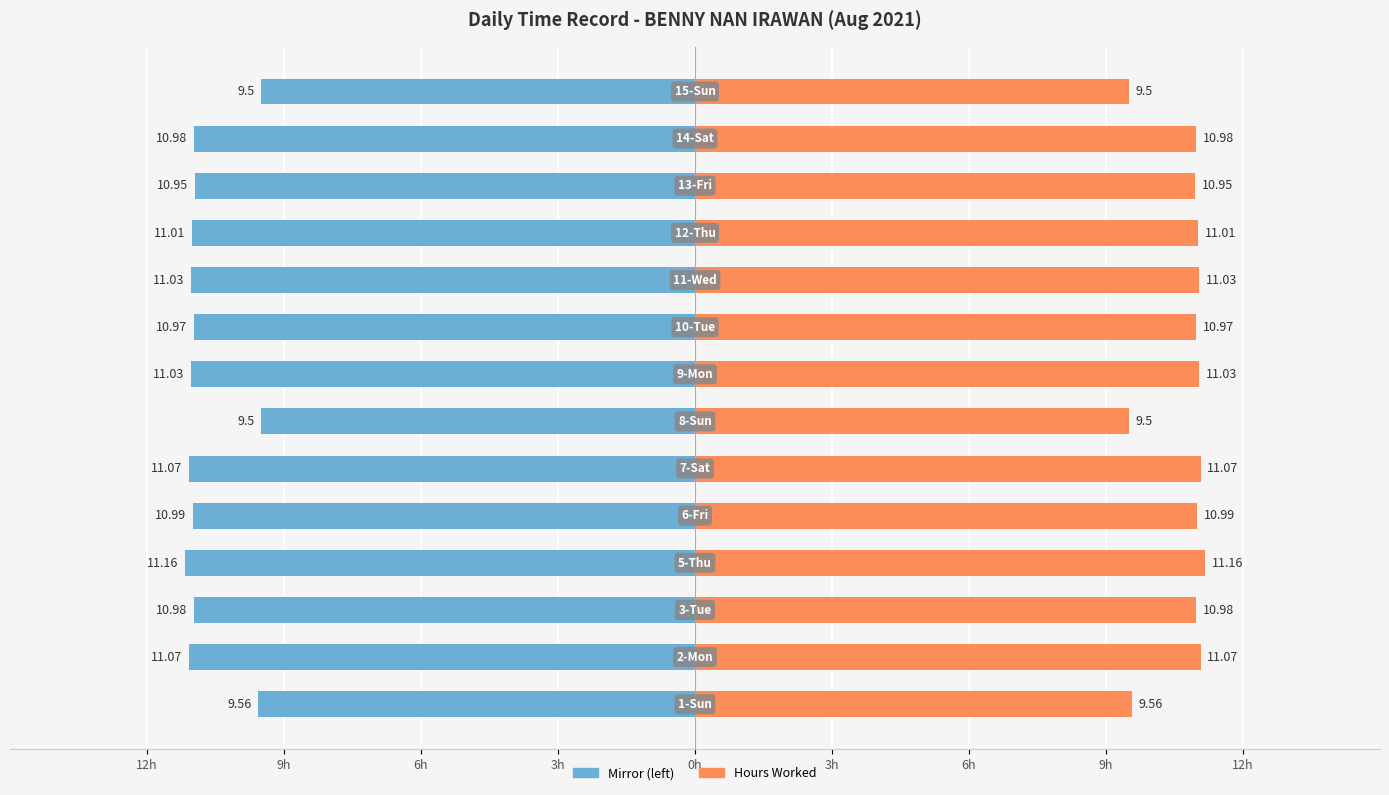

Does the chart contain any negative values?

No